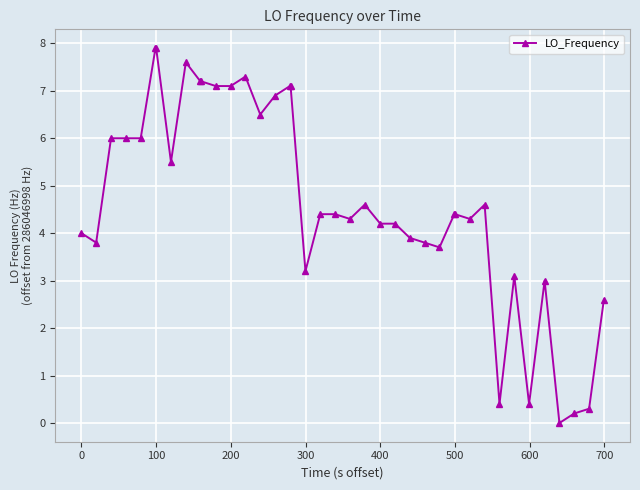

How many positive values are there?

39